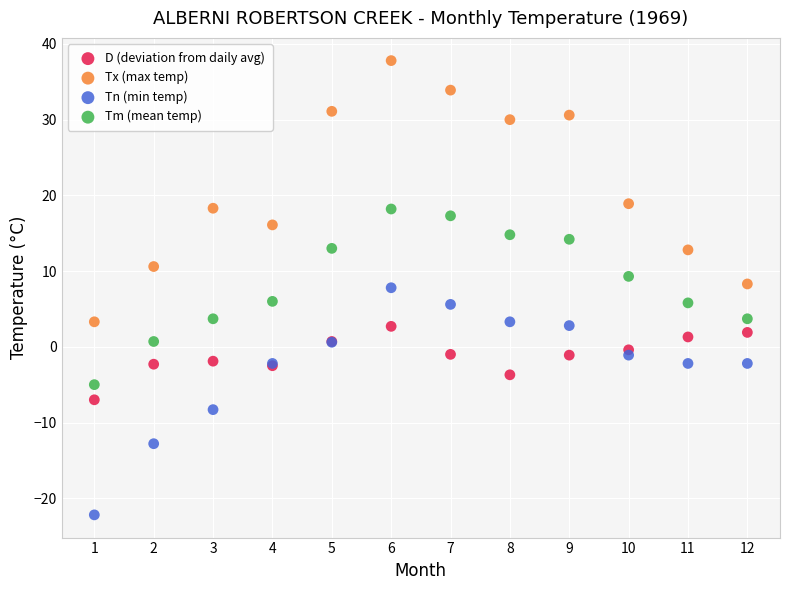

Which series reaches the maximum Y coordinate?

Tx (max temp)